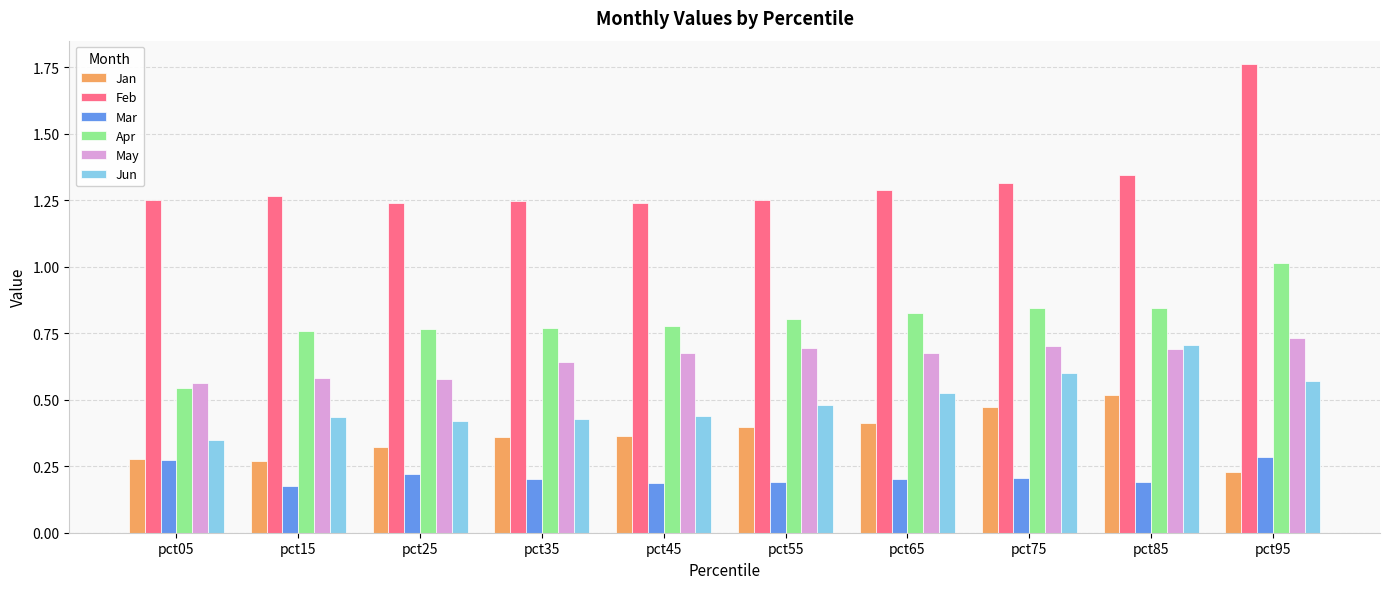

What are all the series names shown in the legend?

Jan, Feb, Mar, Apr, May, Jun